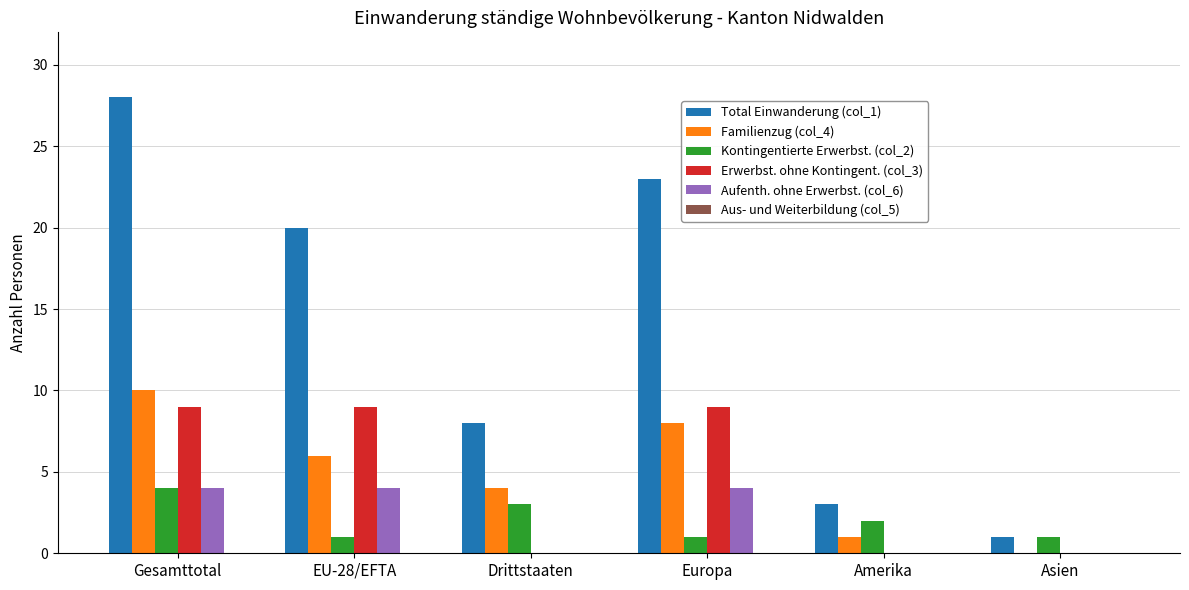

How many Familienzug (col_4) values are between 1 and 8?

4